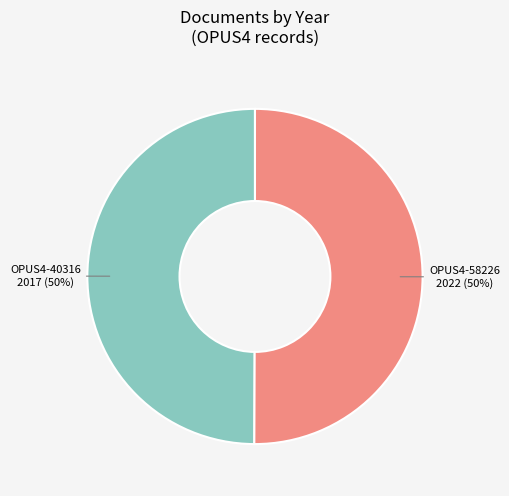

How many slices are in this pie chart?

2